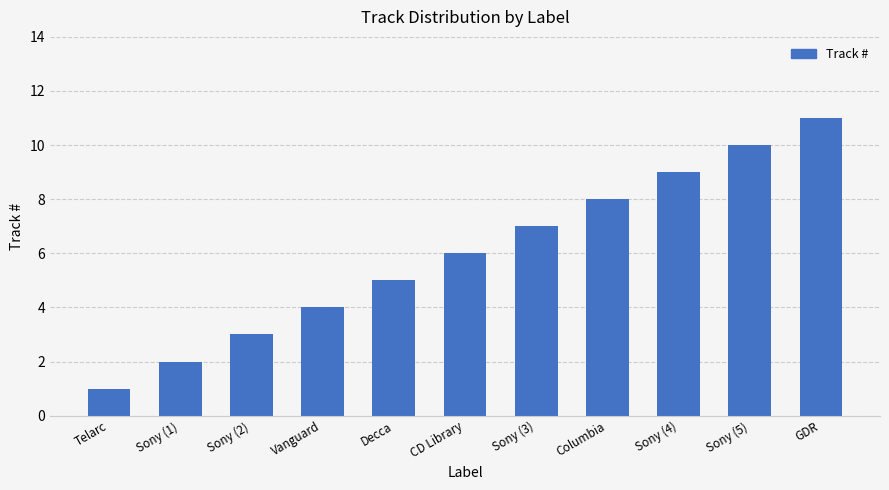

Between CD Library and Sony (4), which is larger?

Sony (4)